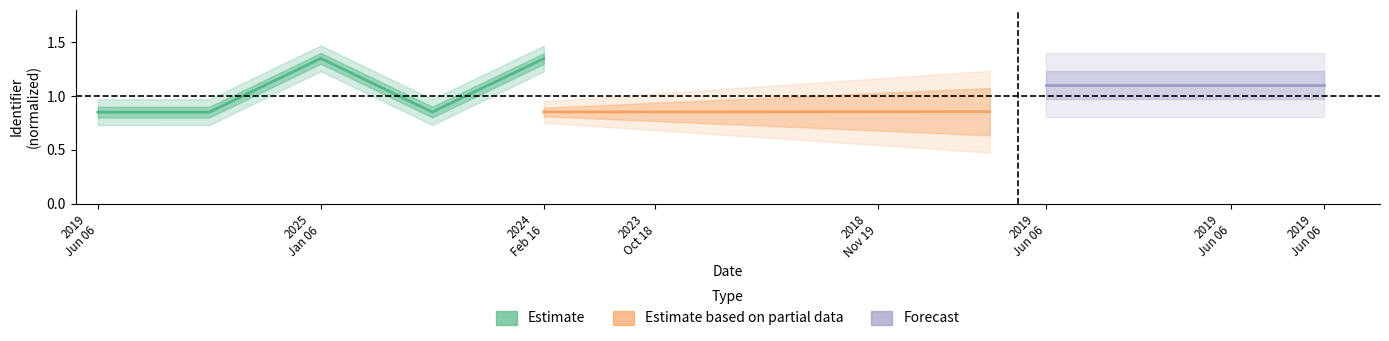

Rank the series at 2024
Feb 16 from highest to lowest value.

Estimate, Estimate based on partial data